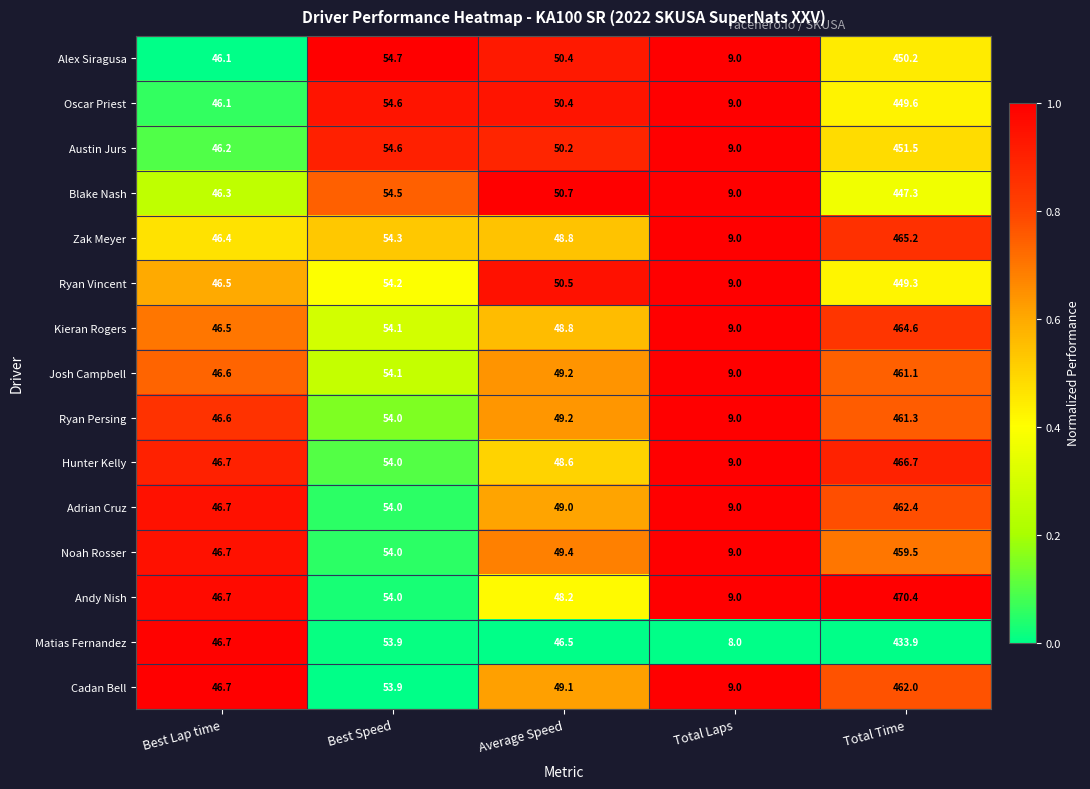

Which series has the largest total across all categories?

Andy Nish